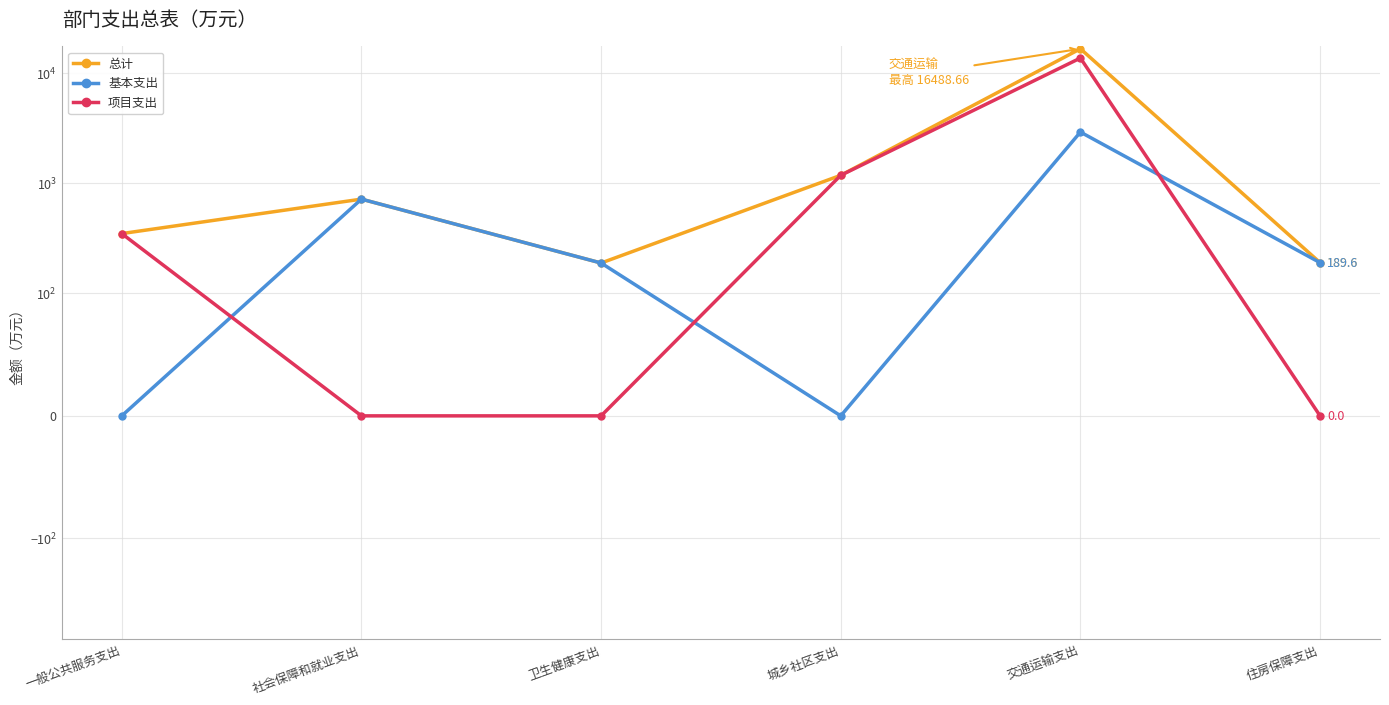

List the series in order of their peak value, lowest first.

基本支出, 项目支出, 总计